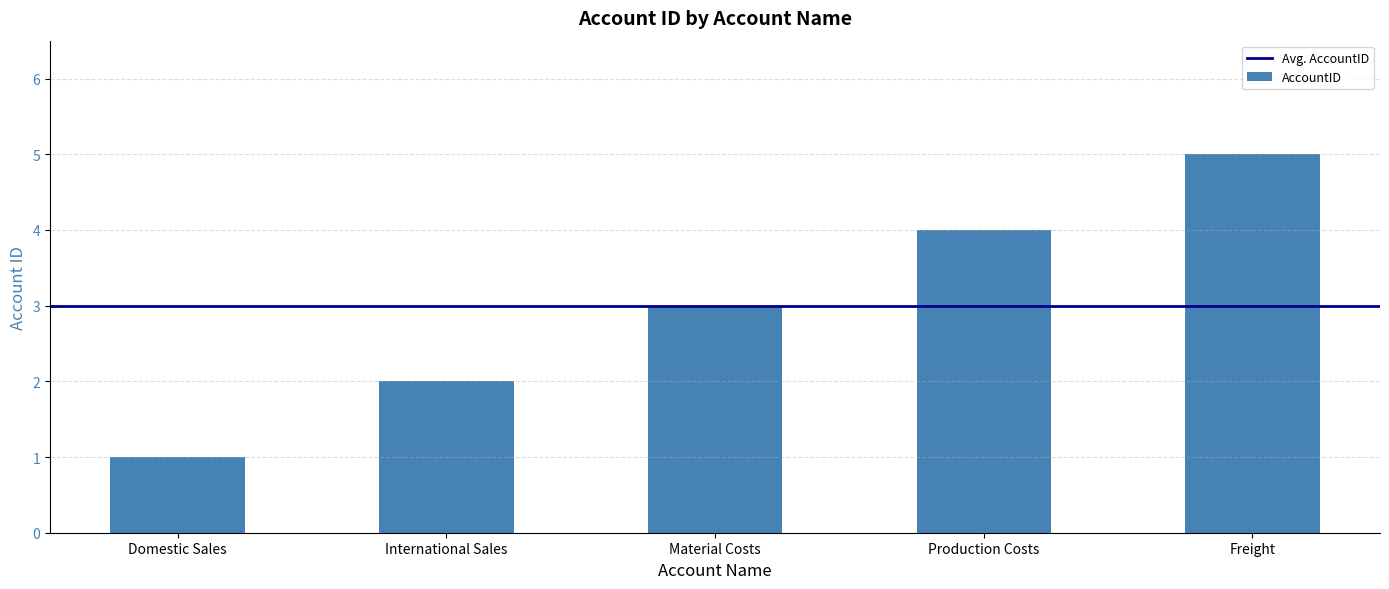

How many bars are there in total?

5